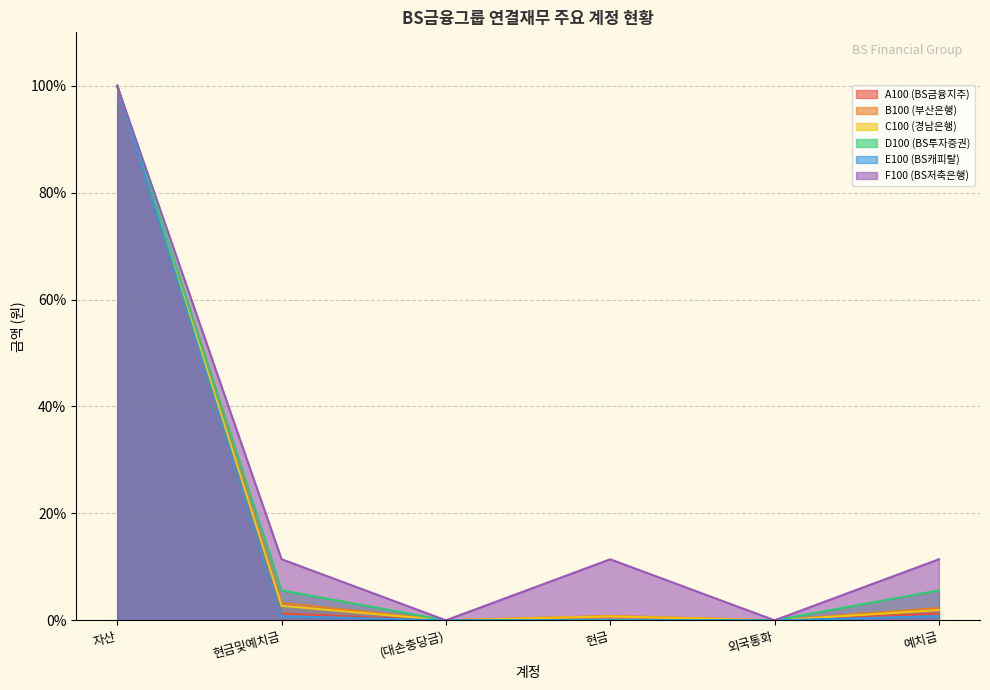

Where do C100 (경남은행) and B100 (부산은행) first cross each other?

현금및예치금 and (대손충당금)